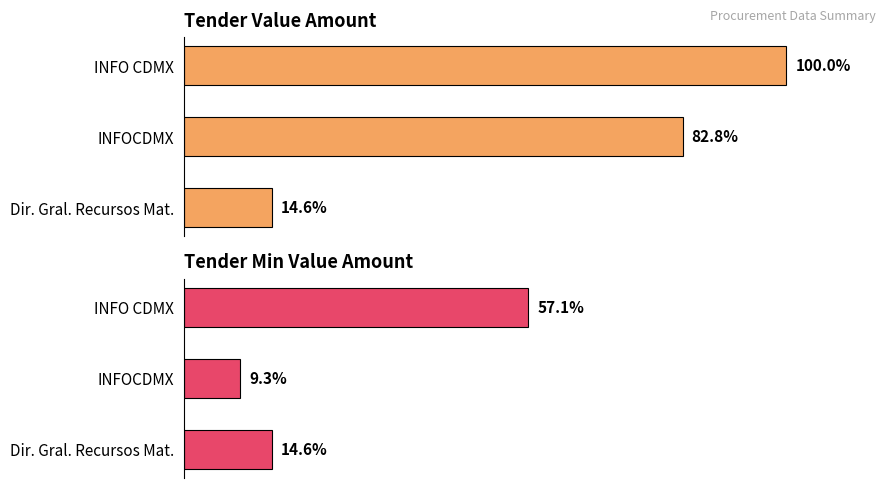

What is the greatest value displayed?

100.0